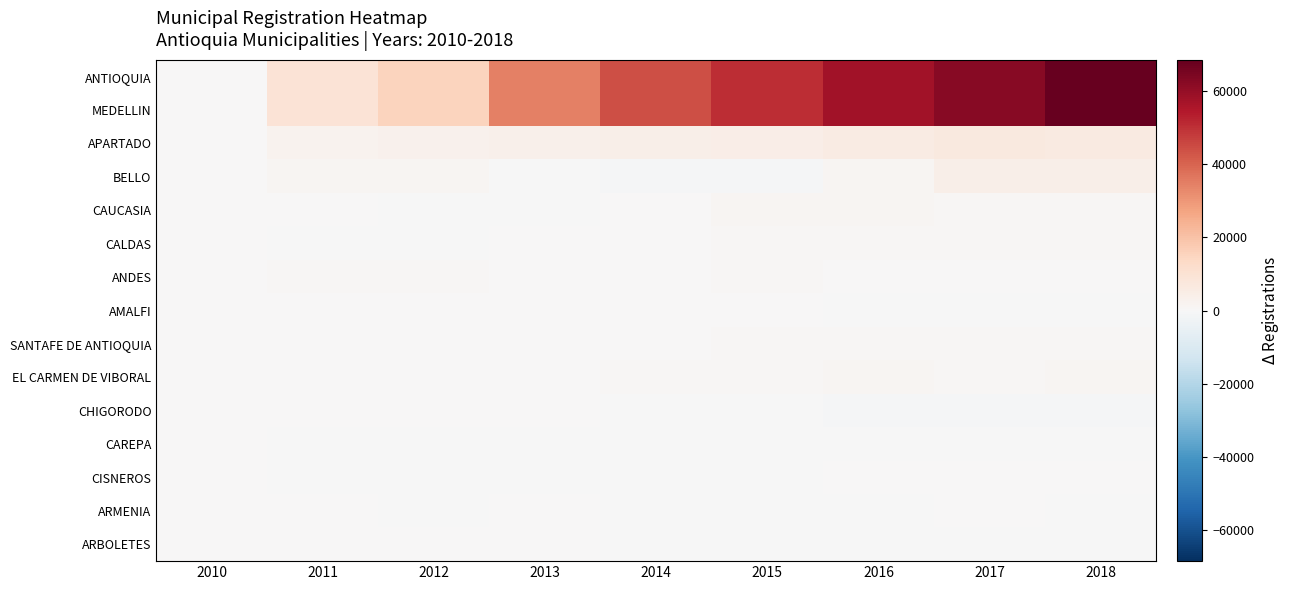

How many series are shown in this chart?

15